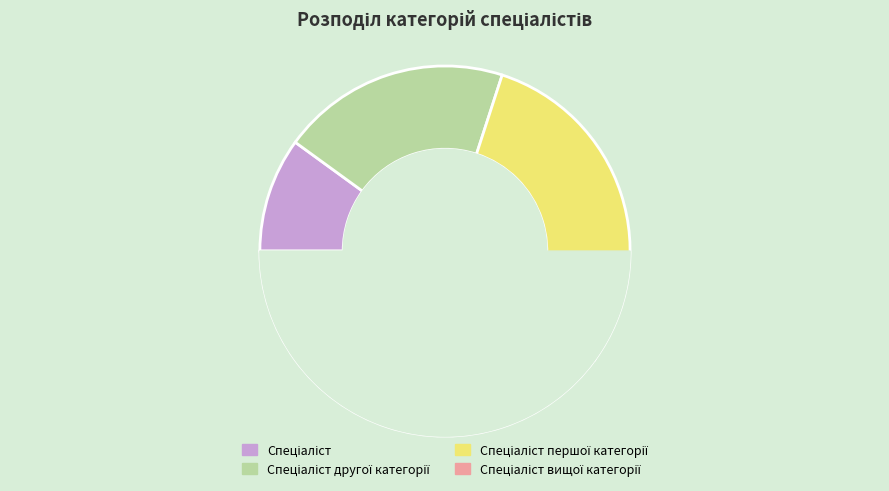

Which category has the biggest portion of the pie?

Спеціаліст вищої категорії